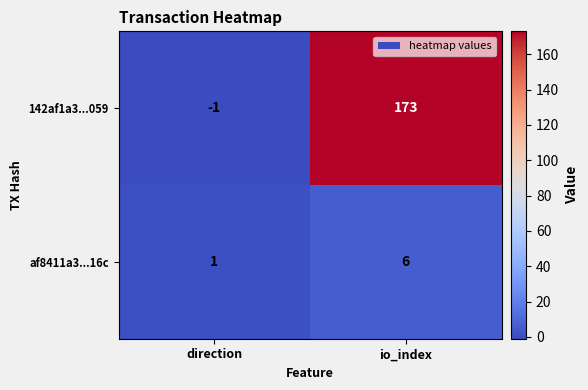

Reading left to right, what are all the values shown in this chart?

142af1a3...059: -1	173
af8411a3...16c: 1	6